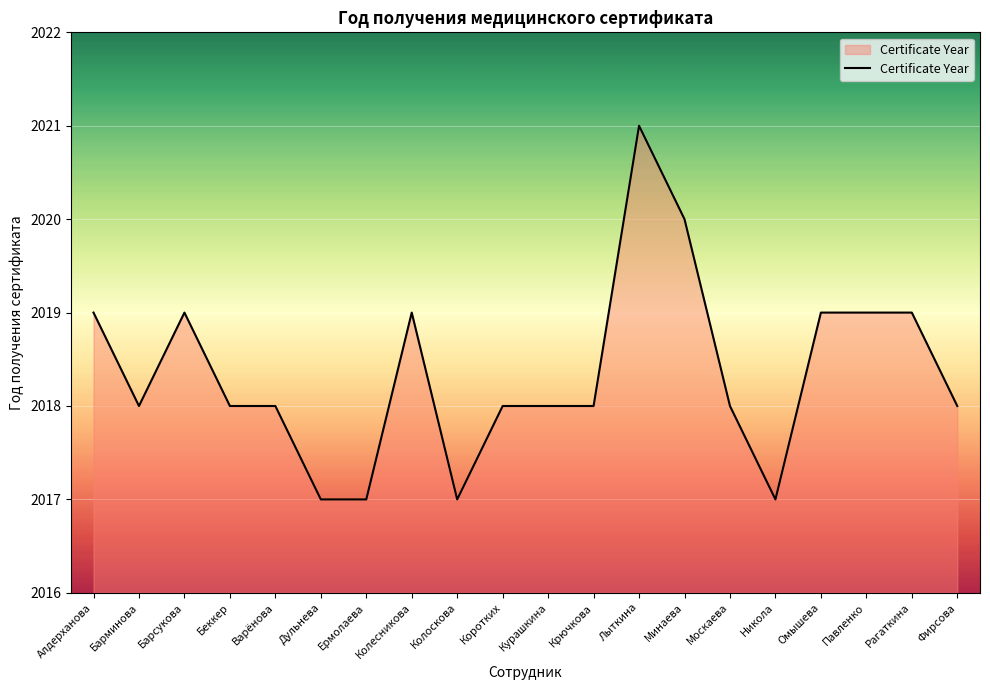

What is the approximate value at Курашкина?

2018